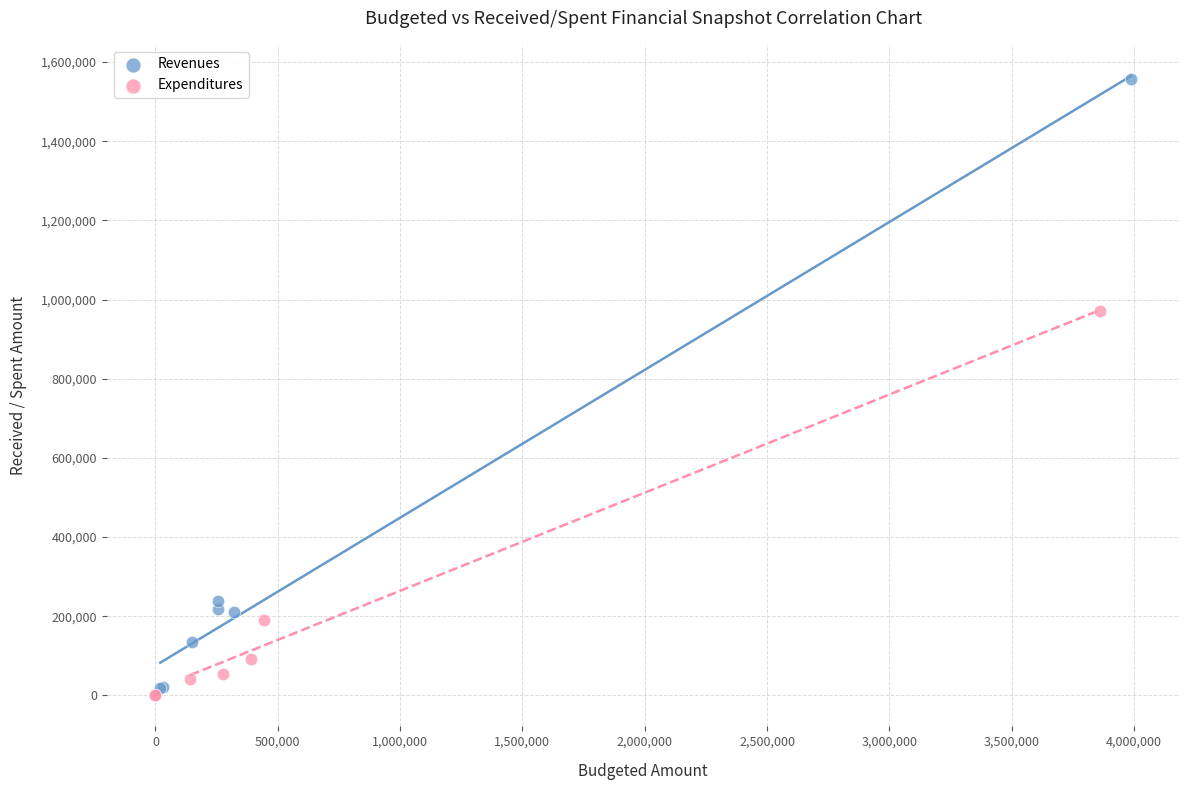

Which series has the widest spread of Y values?

Revenues